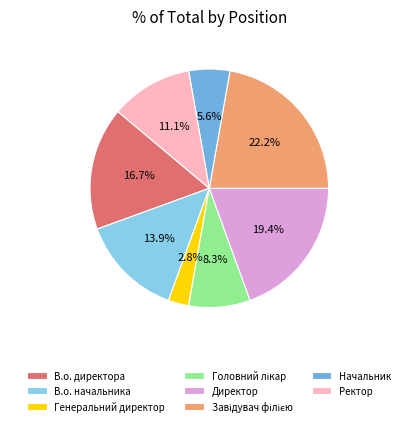

How many segments does this pie chart have?

8